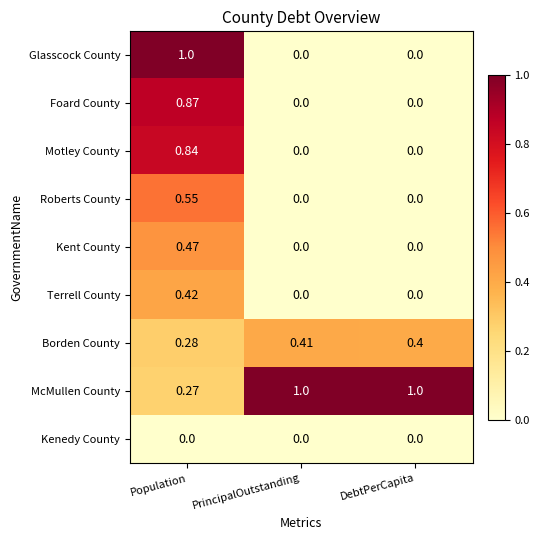

Which category has the highest value in the Glasscock County series?

Population